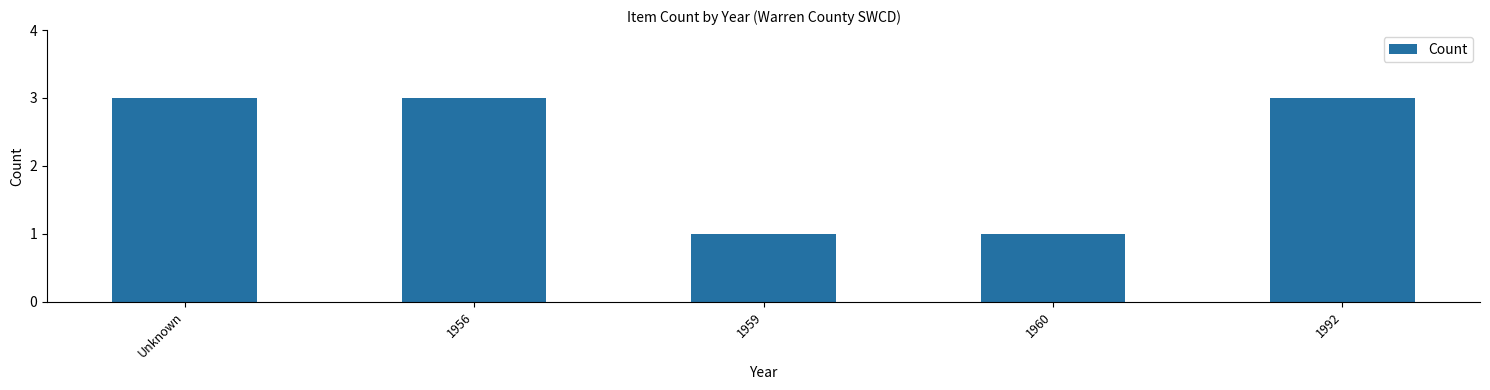

The chart shows a value of 3 at Unknown. True or false?

True